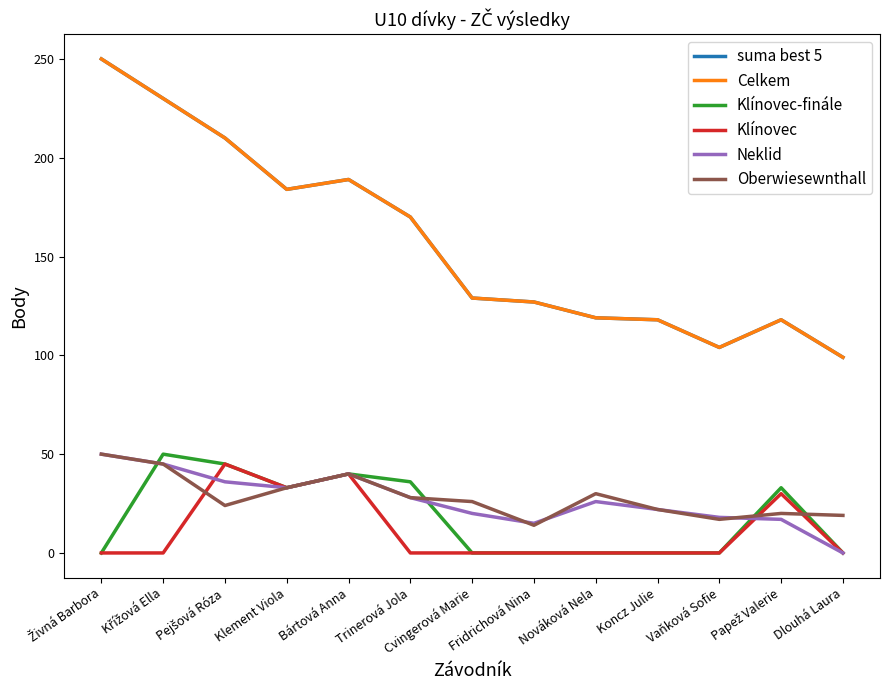

True or false: Klínovec-finále has more than 2 points higher than both neighbors.

True